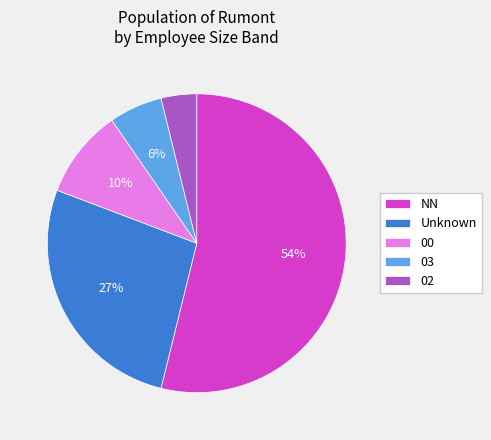

What percentage is the 02 slice, to the nearest percent?

4%